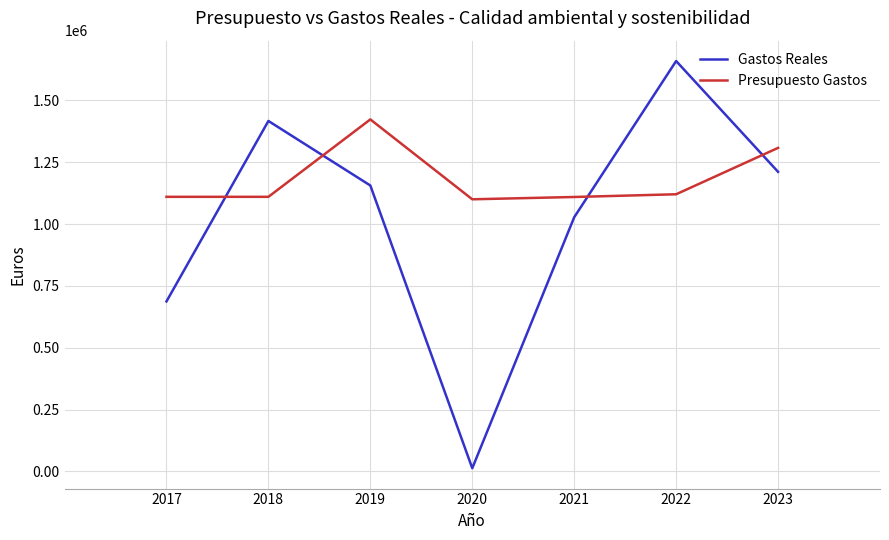

Where do Presupuesto Gastos and Gastos Reales first cross each other?

2017 and 2018